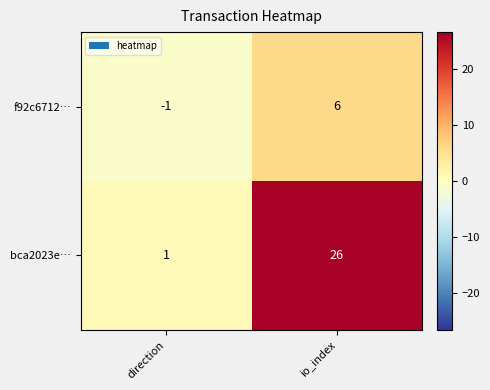

Is it true that bca2023e… equals 26 at io_index?

True